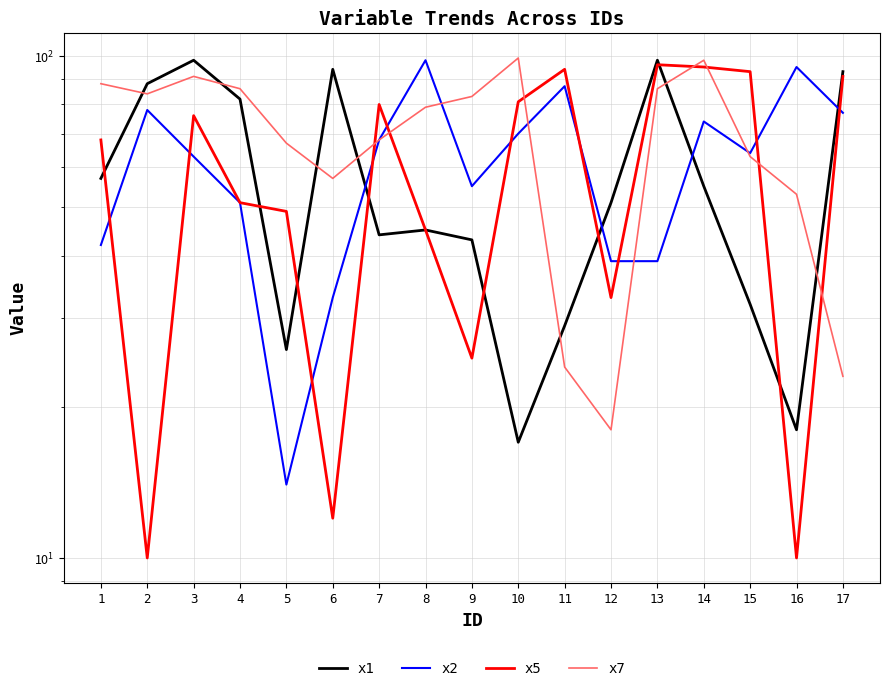

What is the maximum value for x2?

98